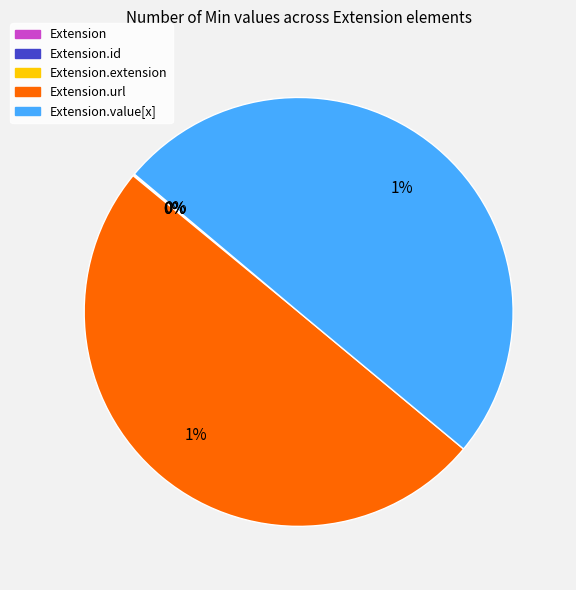

What is the total percentage of Extension.value[x] and Extension.url?

100.0%